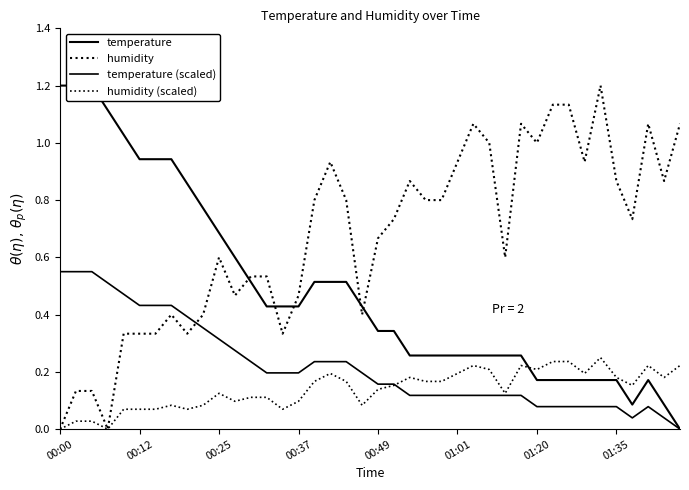

The value of temperature at 28 is 0.4. True or false?

False